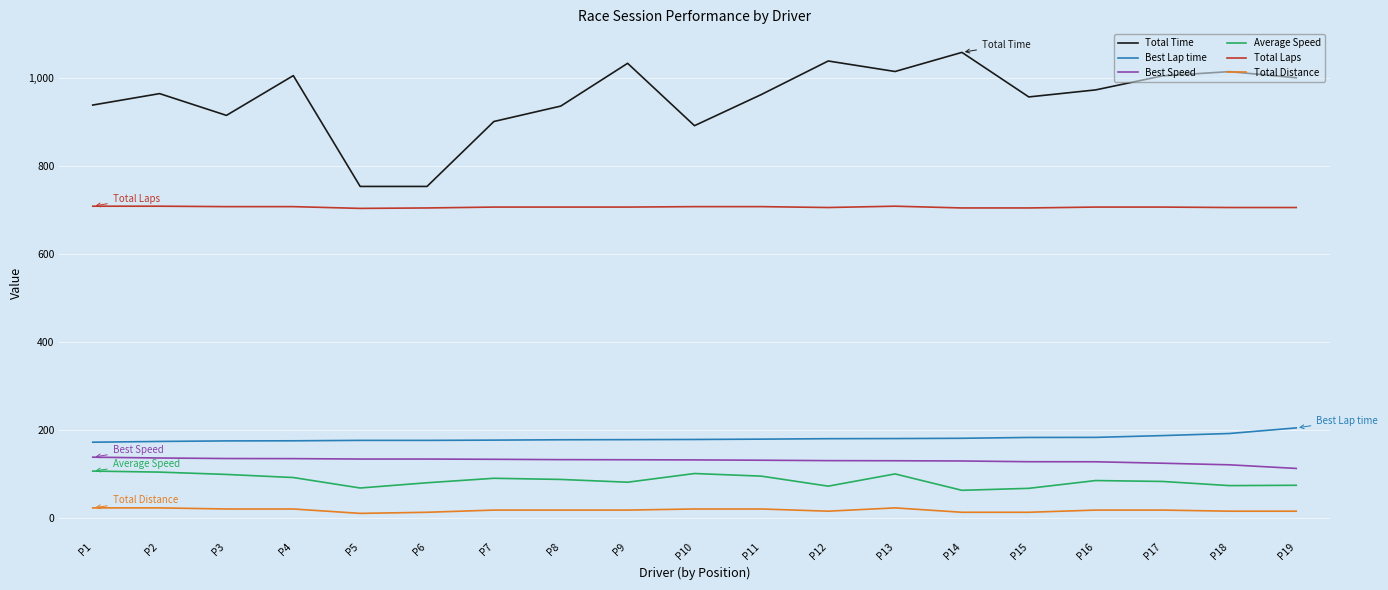

How many lines are shown in the chart?

6